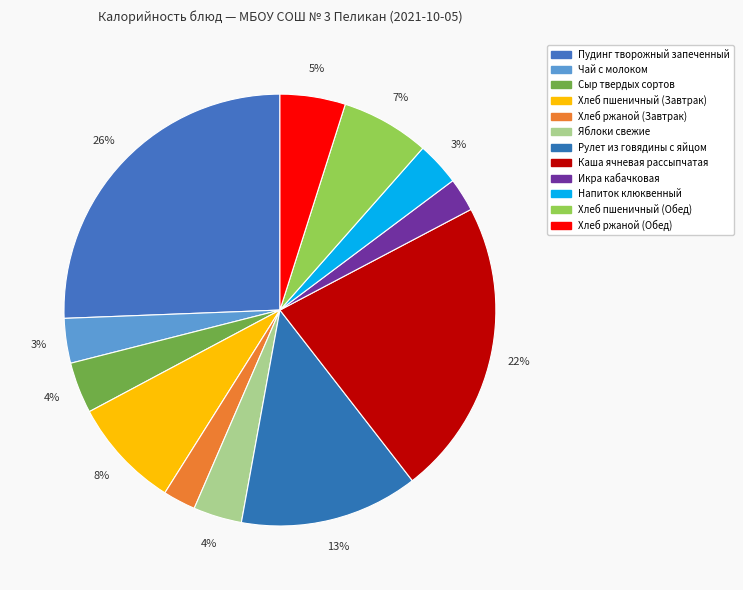

Does Пудинг творожный запеченный account for over 50% of the chart?

No